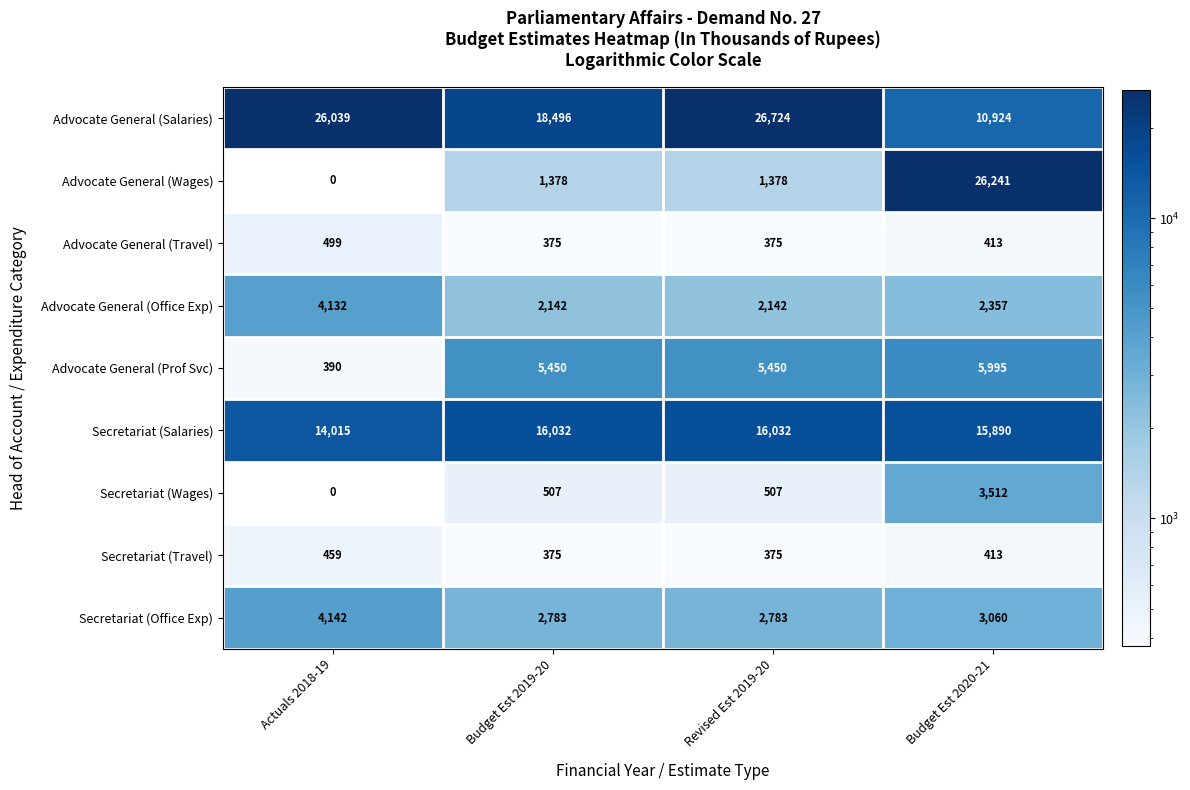

How many values in the Advocate General (Prof Svc) series are below 5450?

1